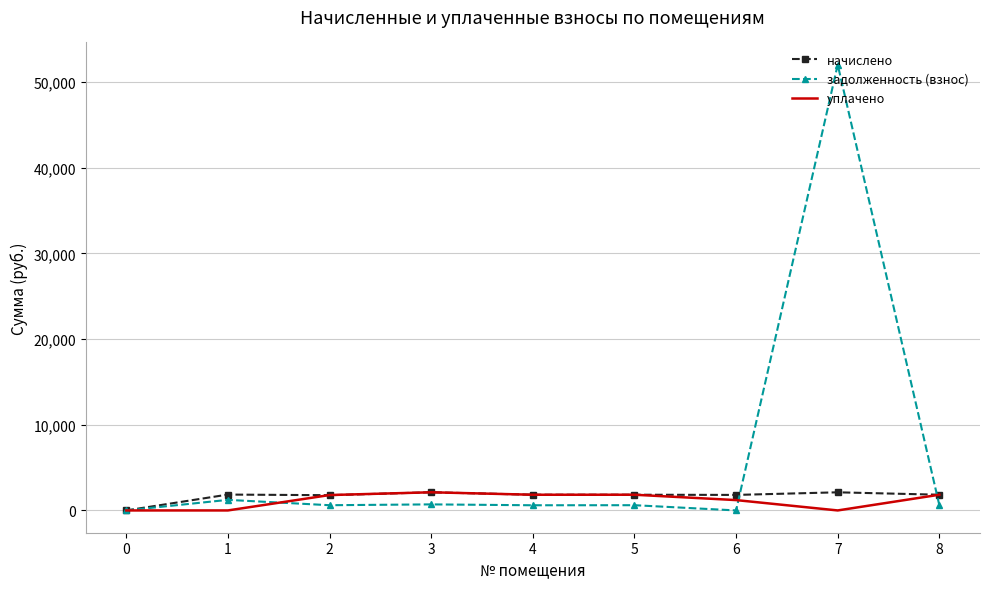

Which series has the largest total across all categories?

задолженность (взнос)